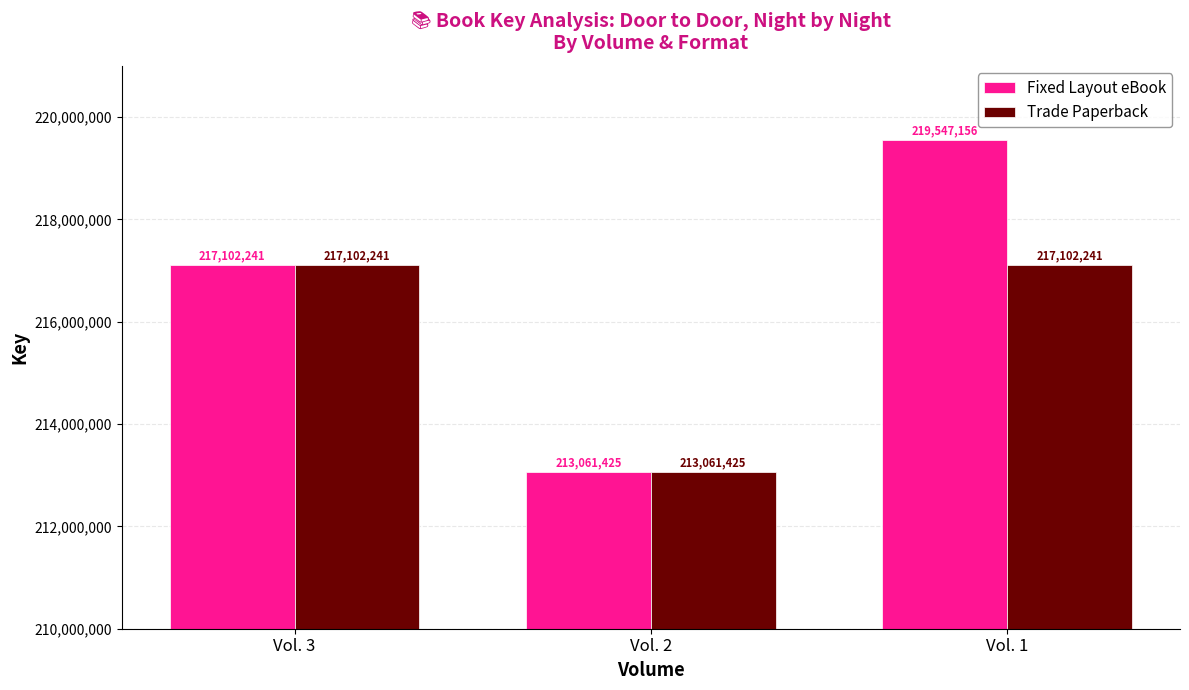

Reading right to left, extract all data points from this chart.

Fixed Layout eBook: 219547156	213061425	217102241
Trade Paperback: 217102241	213061425	217102241